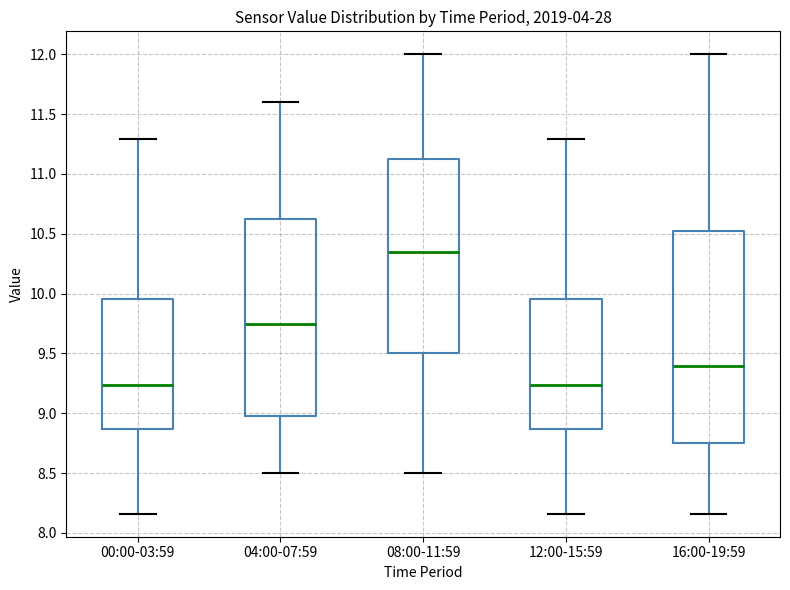

Comparing the boxes themselves (not the whiskers), which one is the tallest?

16:00-19:59